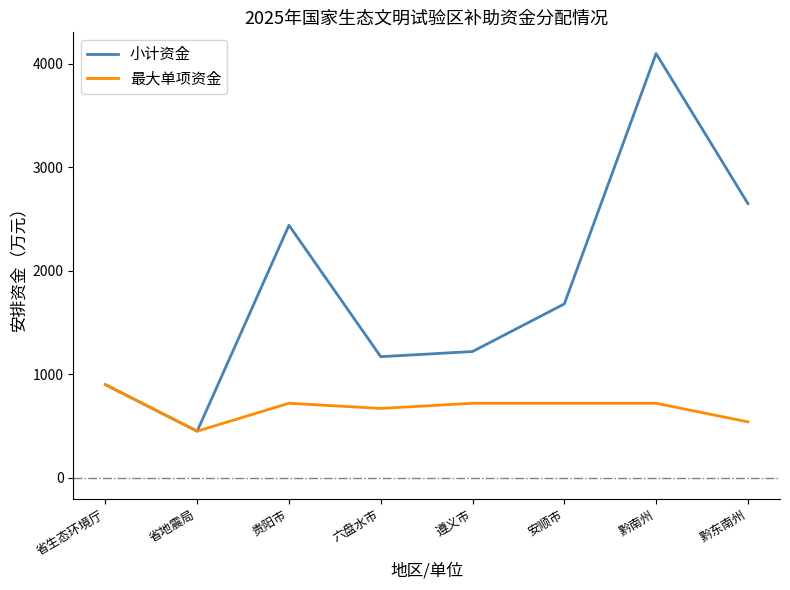

True or false: 小计资金 has a value of 153 at 省地震局.

False